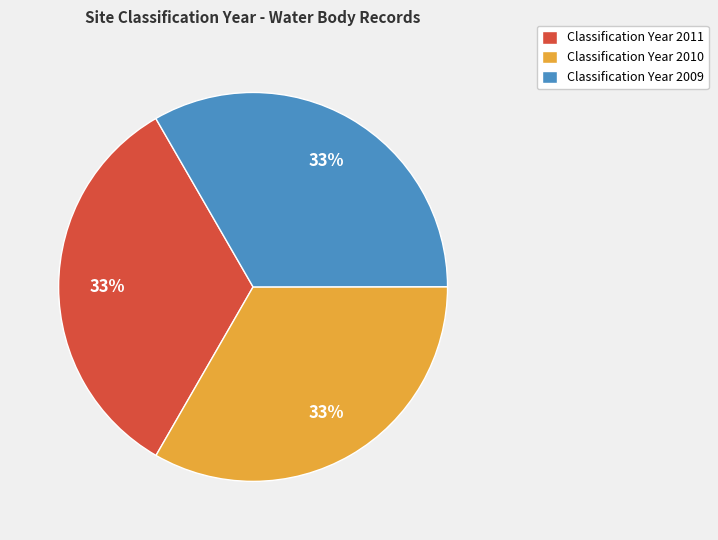

Do Classification Year 2009 and Classification Year 2010 together represent more than half of the pie?

Yes